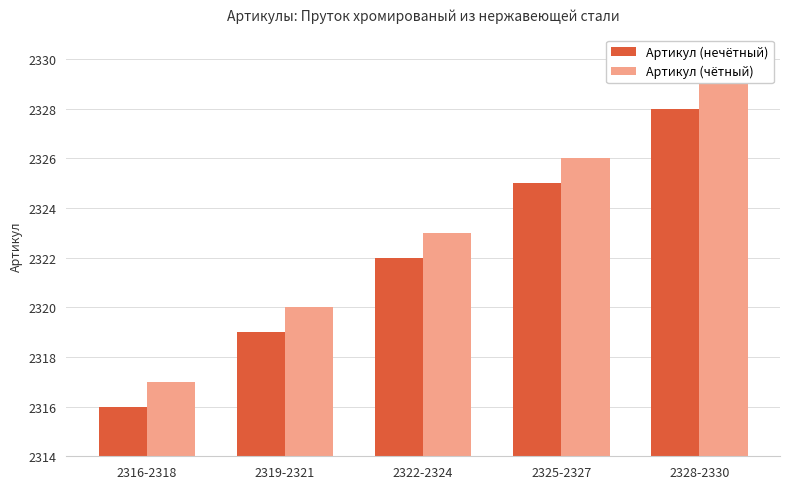

What is the label of the 5th bar from the right?

2316-2318